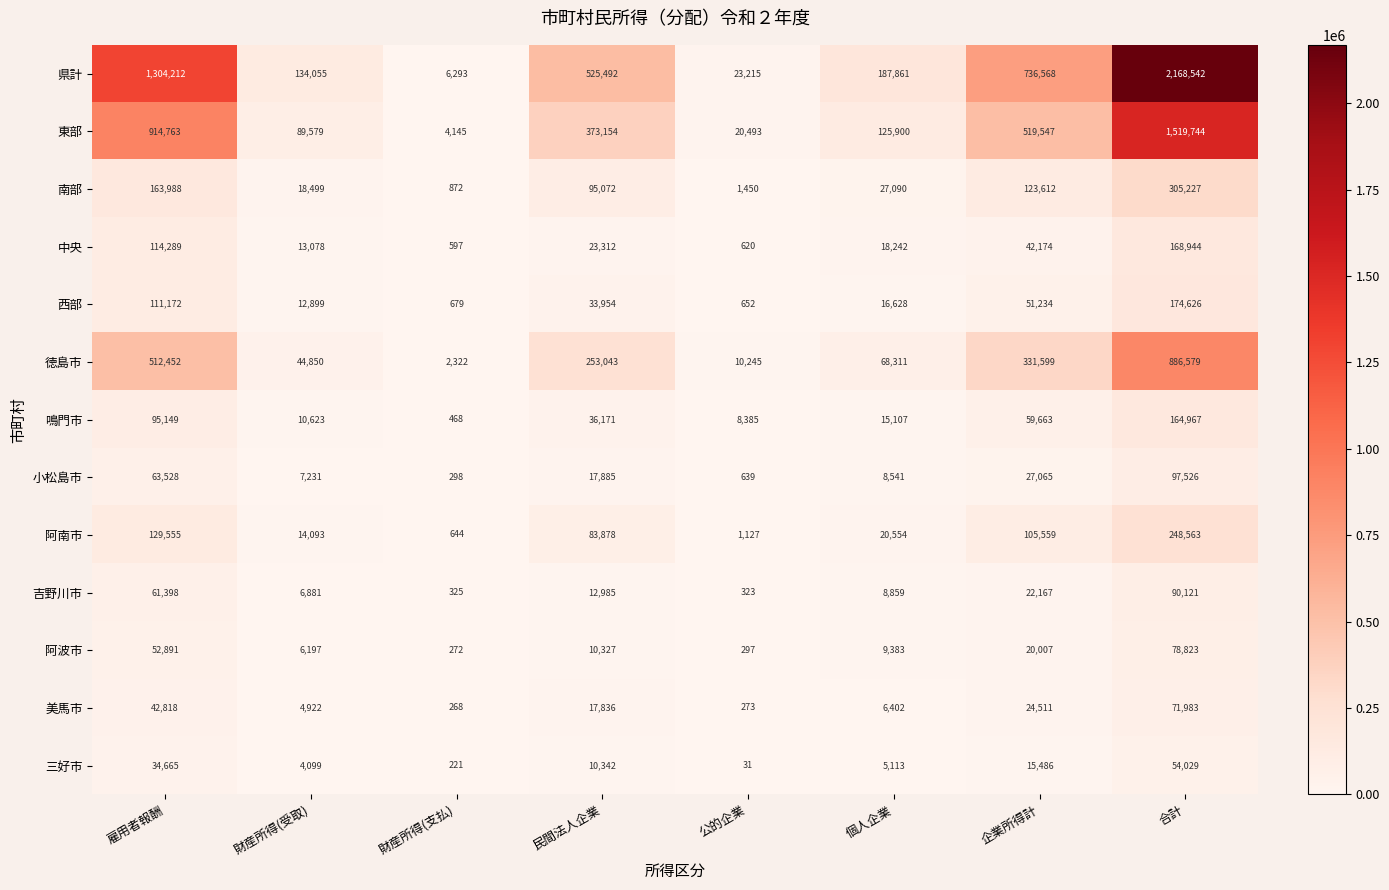

How many categories are shown in the chart?

8